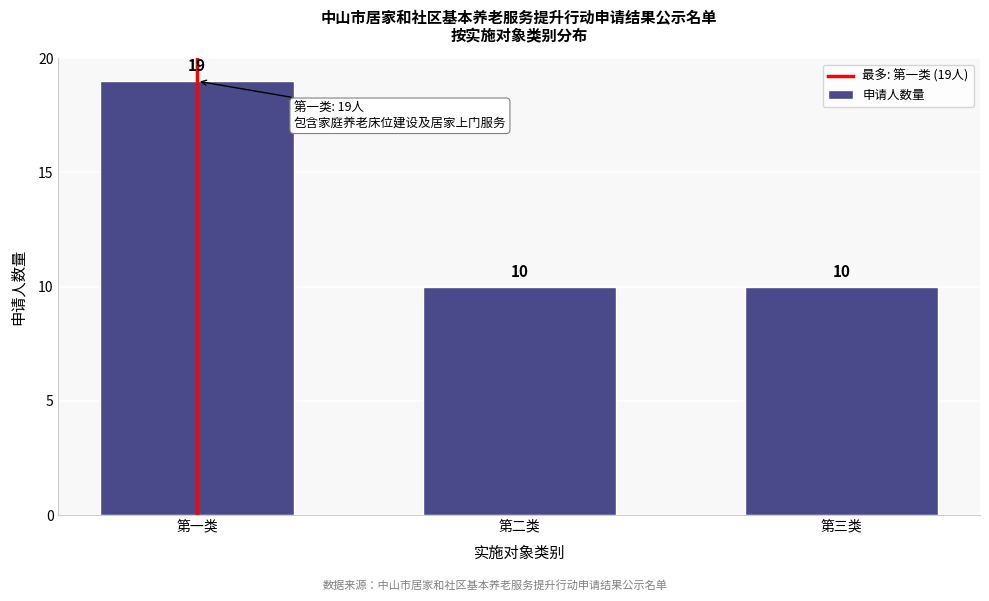

Reading left to right, transcribe all the data shown in this chart.

19	10	10